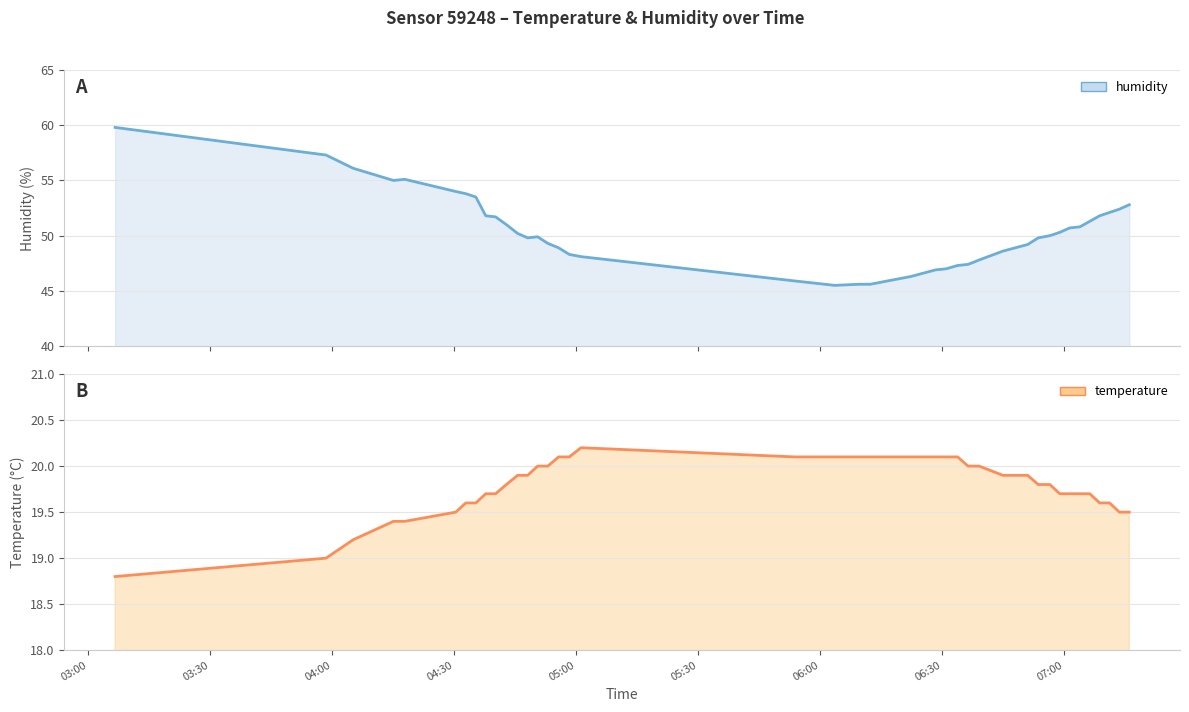

True or false: humidity and temperature intersect in this chart.

False